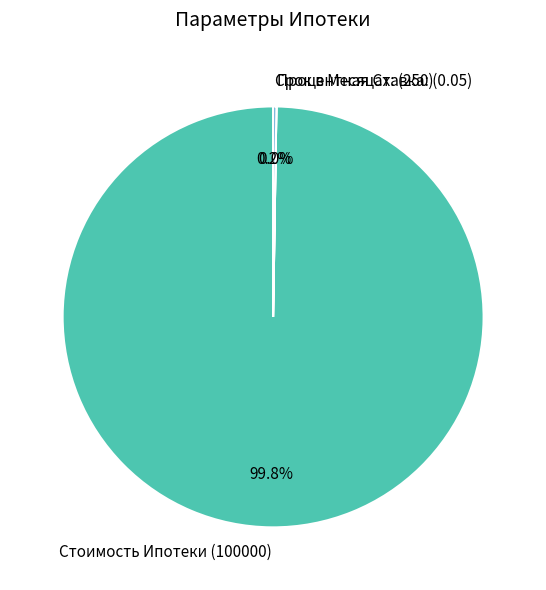

Does Стоимость Ипотеки represent more than half of the total?

Yes